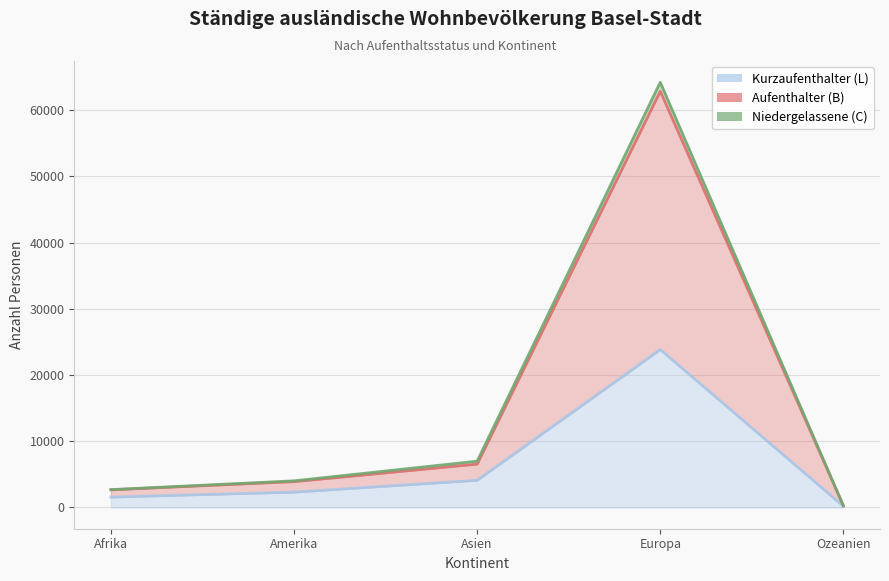

What is the approximate value of Kurzaufenthalter (L) at Ozeanien?

184